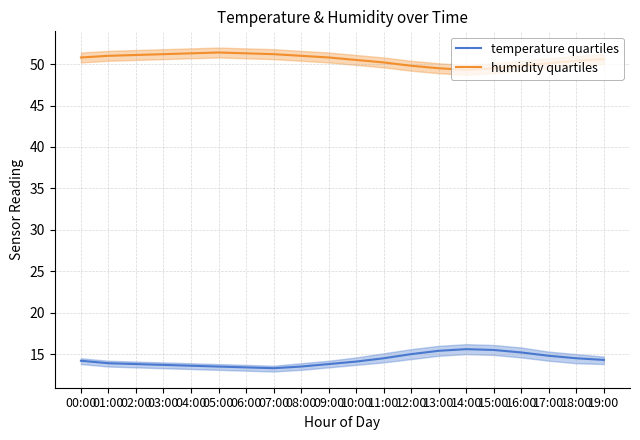

True or false: temperature quartiles and humidity quartiles intersect in this chart.

False